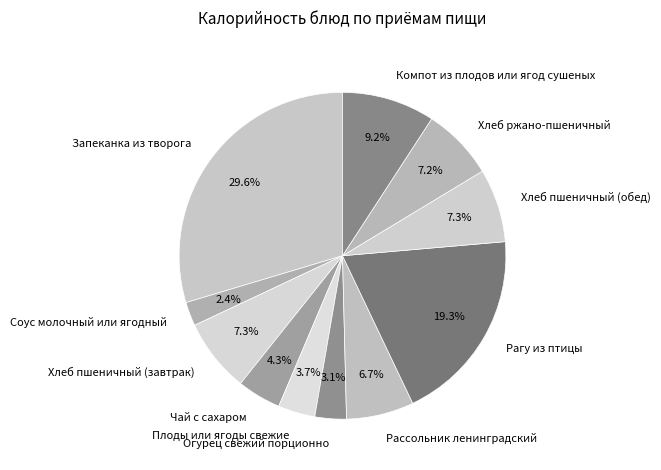

What portion of the pie excludes Хлеб пшеничный (обед)?

92.7%